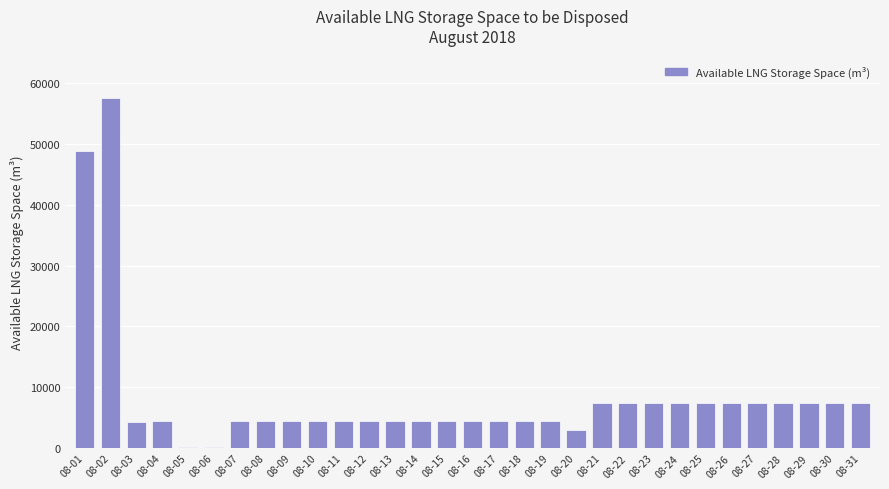

Count the number of categories in the chart.

31